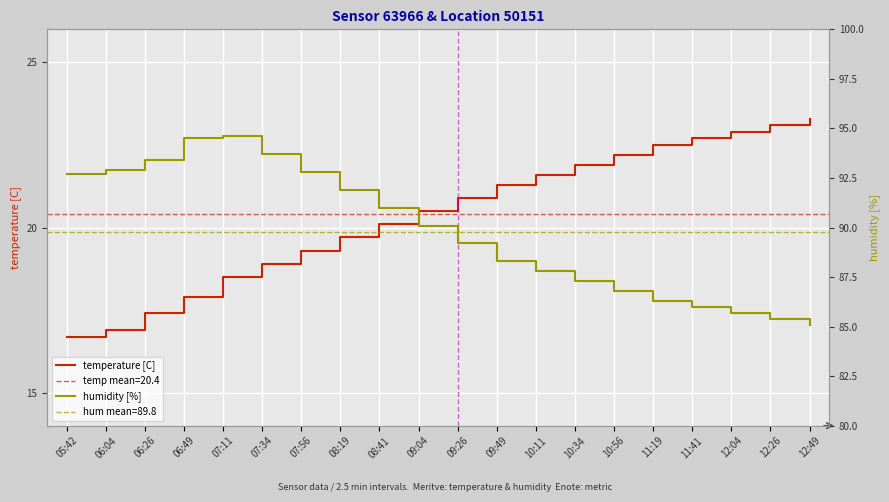

What is the label of the 18th point from the left?

12:04